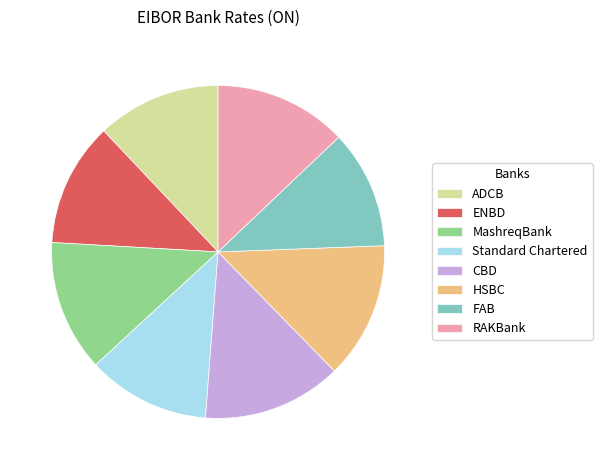

The FAB slice represents 12% of the pie. True or false?

True